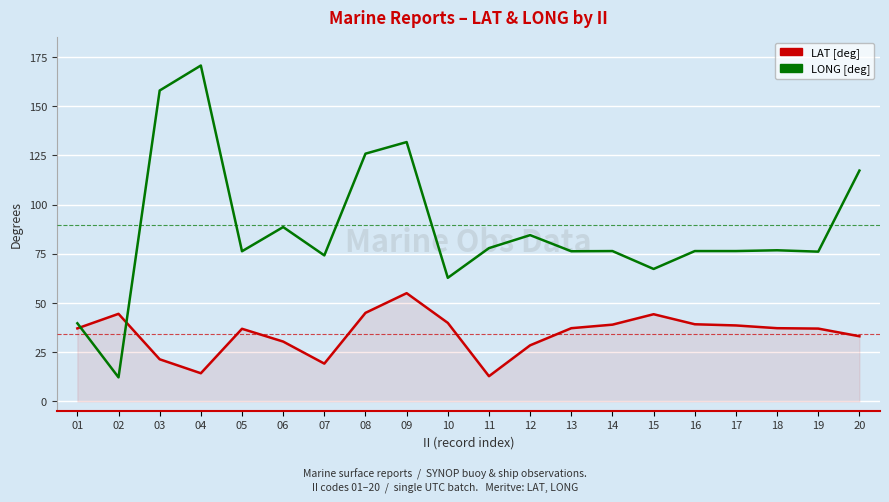

What is the difference between the second highest and minimum values in the LONG [deg] series?

145.8